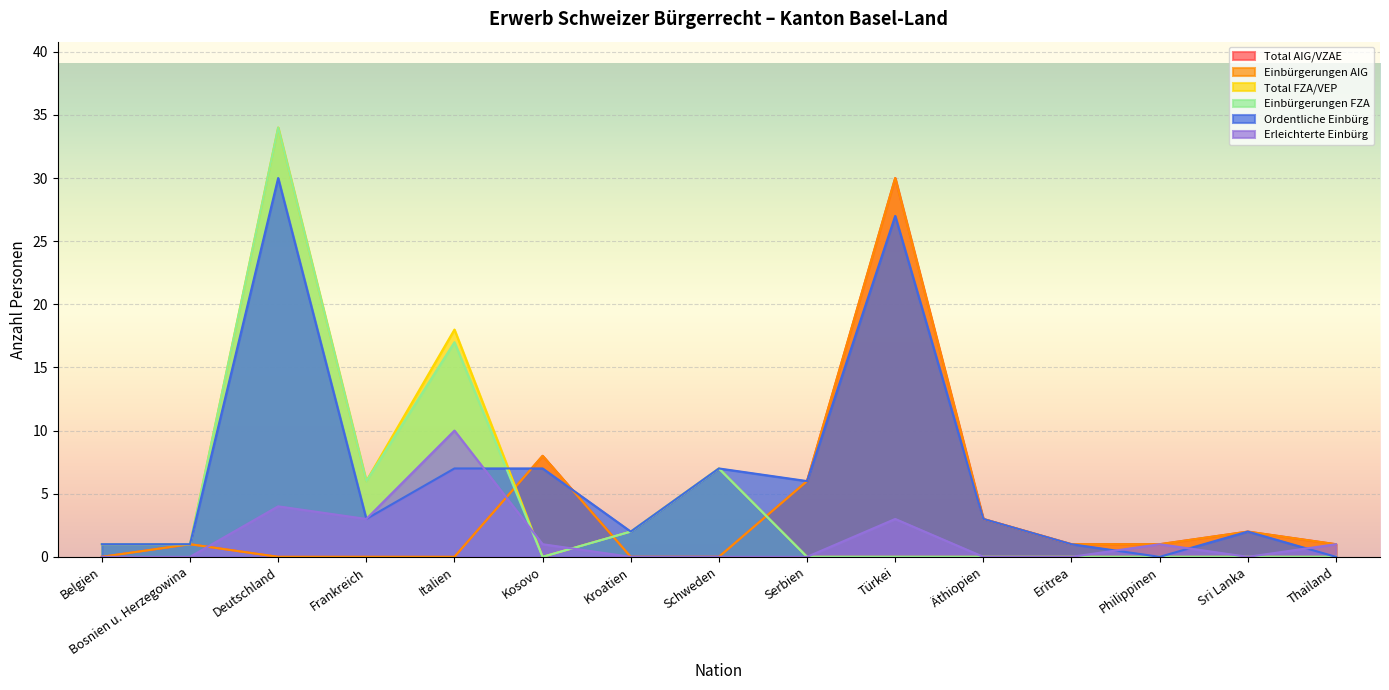

What is the difference between the second highest and minimum values in the Total FZA/VEP series?

18